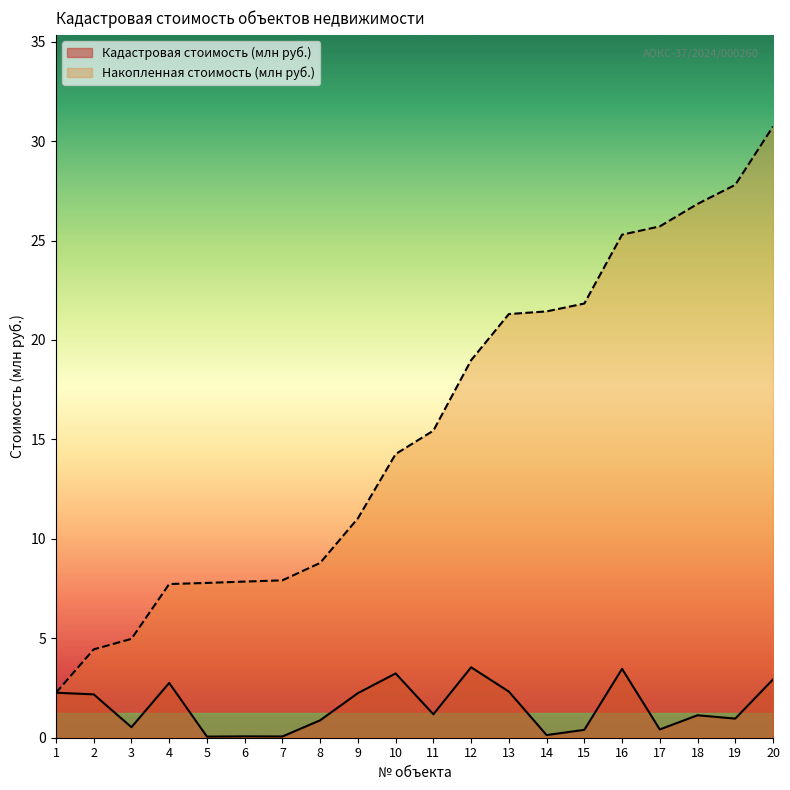

True or false: Кадастровая стоимость (млн руб.) and Накопленная стоимость (млн руб.) cross at least once.

False